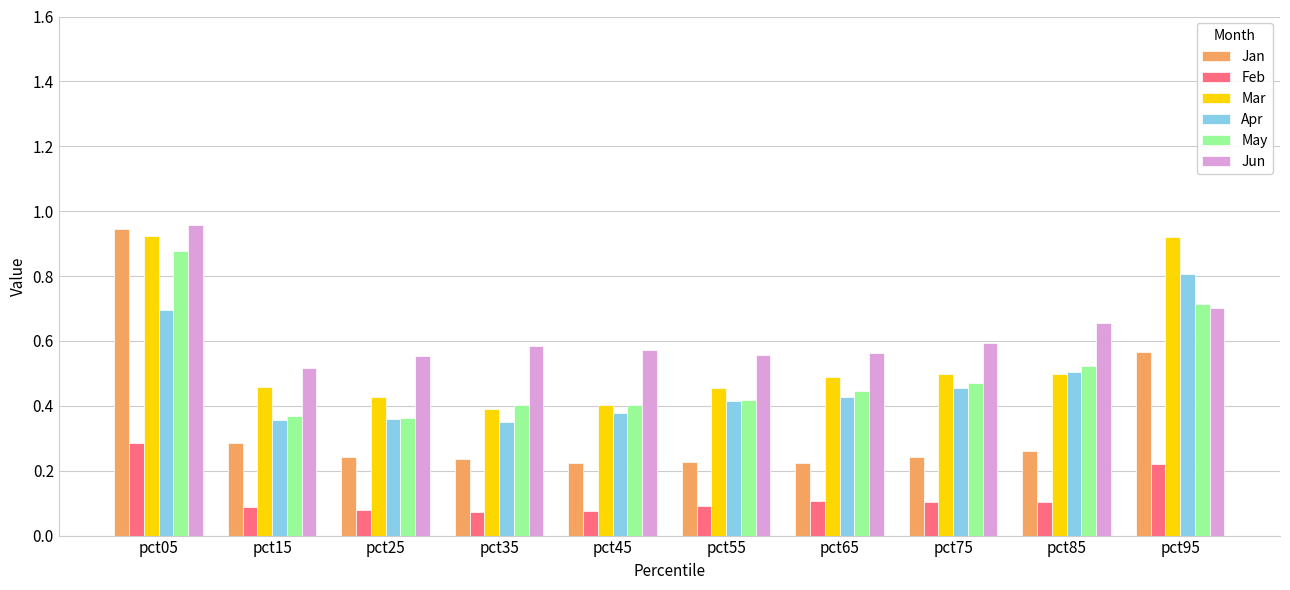

What are all the series names shown in the legend?

Jan, Feb, Mar, Apr, May, Jun